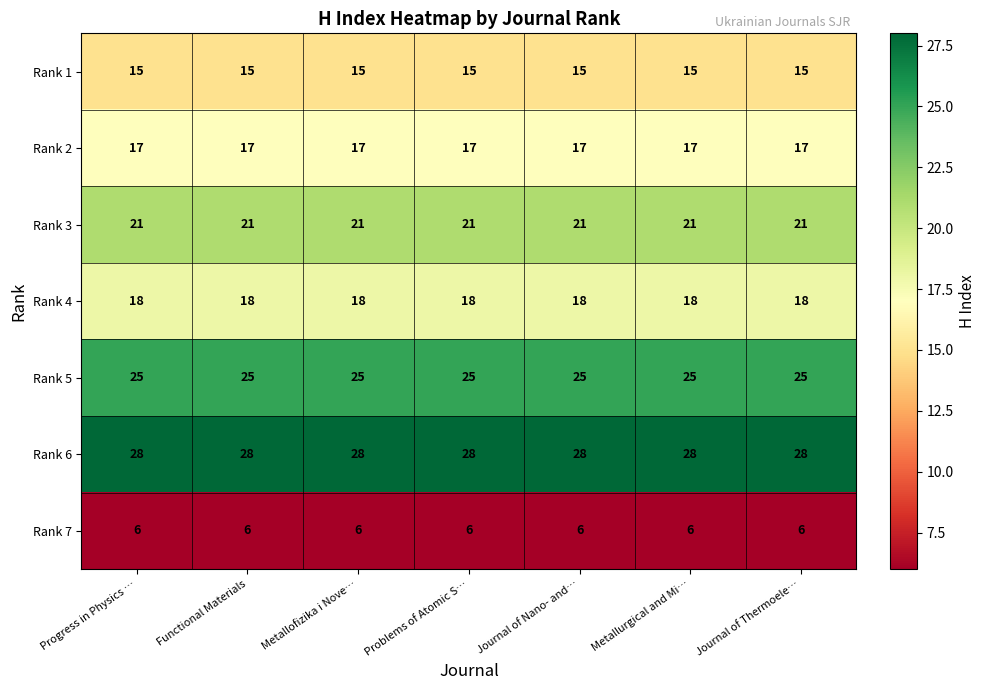

What is the difference between the highest and lowest values at Progress in Physics …?

22